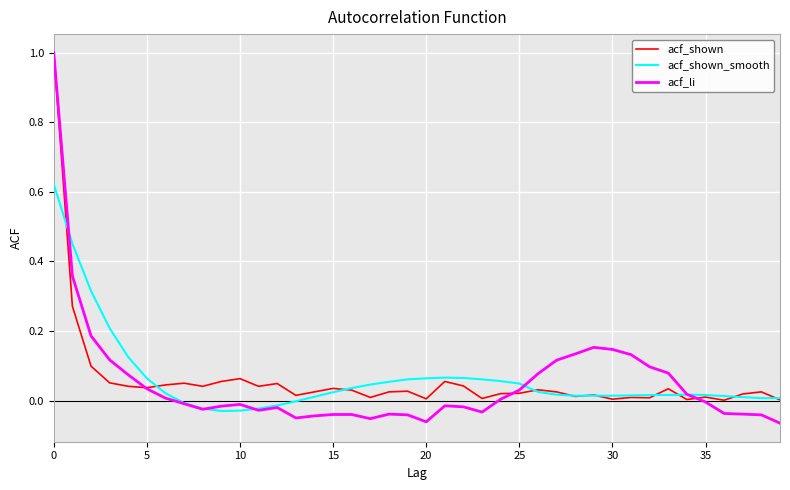

Which series ends up on top after the final intersection of acf_shown_smooth and acf_li?

acf_shown_smooth